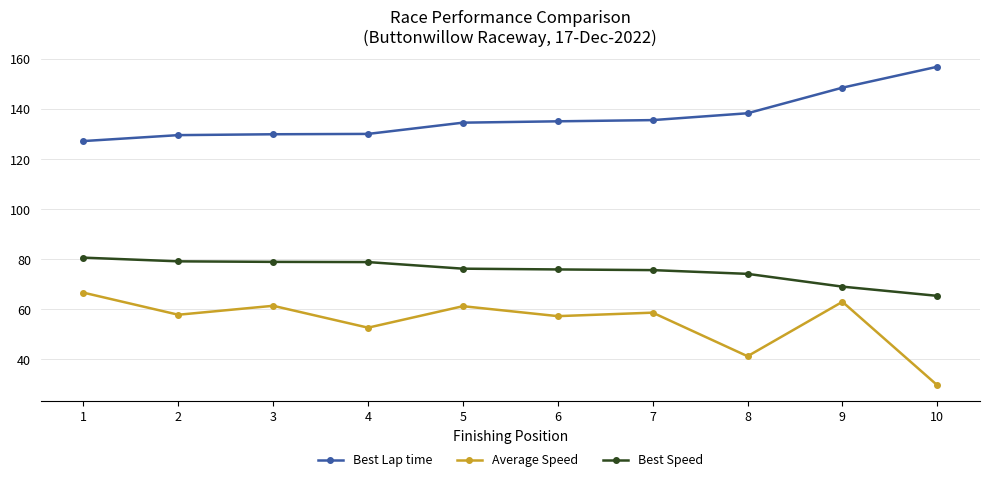

True or false: Average Speed and Best Lap time cross at least once.

False